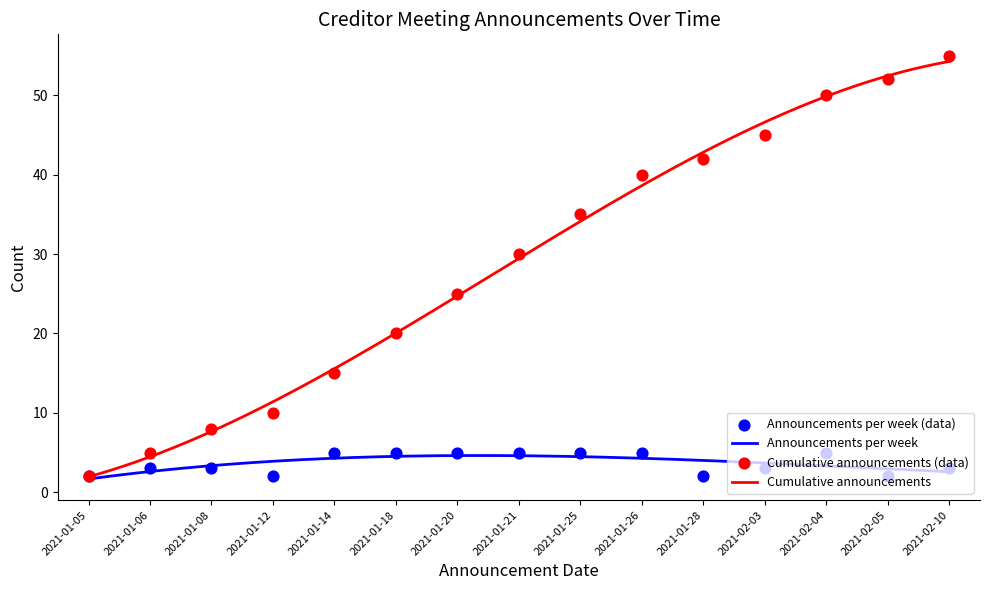

What are all the series names shown in the legend?

Announcements per week, Cumulative announcements